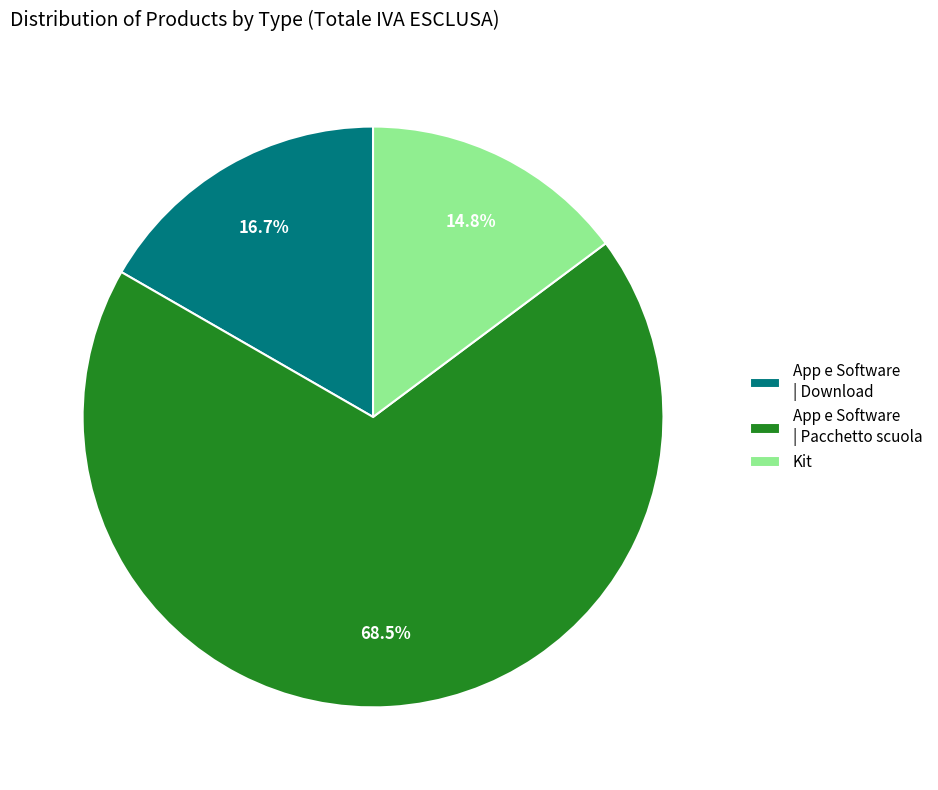

Between App e Software | Download and Kit, which is larger?

App e Software | Download